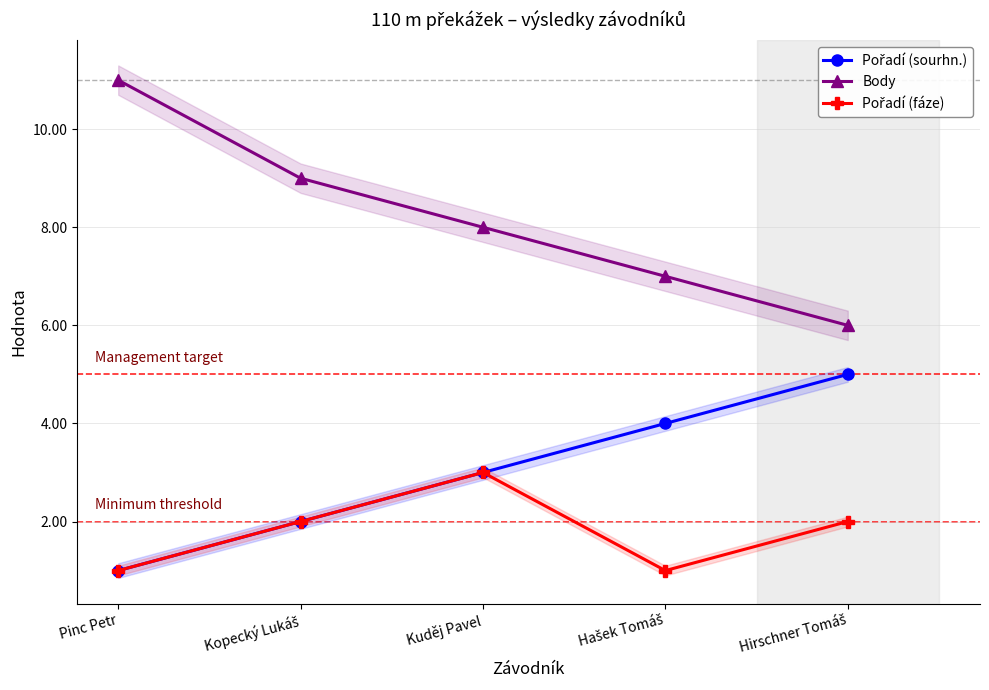

Is this an area chart (filled region under the line)?

No